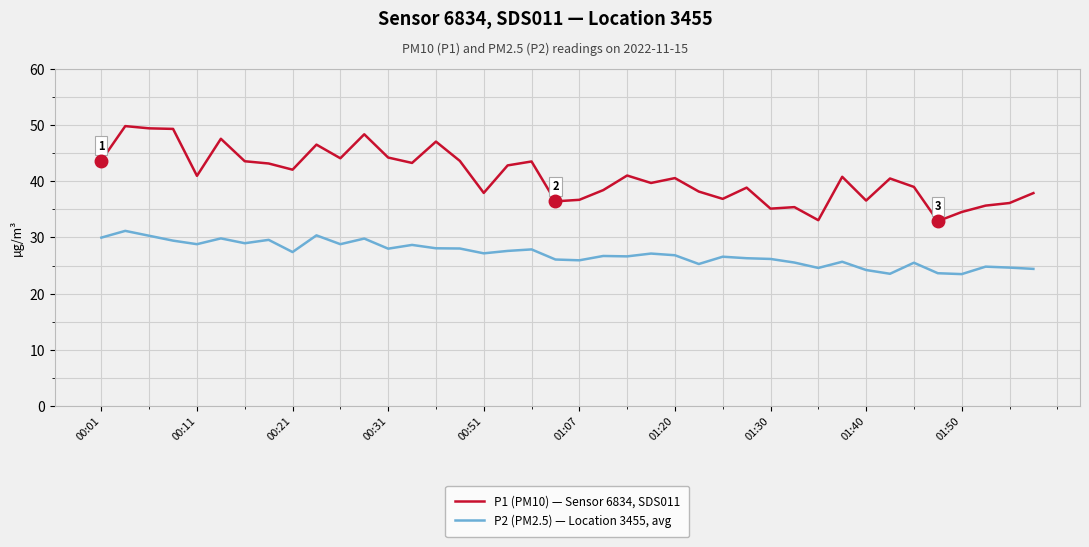

Rank the series by their maximum value, from lowest to highest.

P2 (PM2.5) — Location 3455, avg, P1 (PM10) — Sensor 6834, SDS011